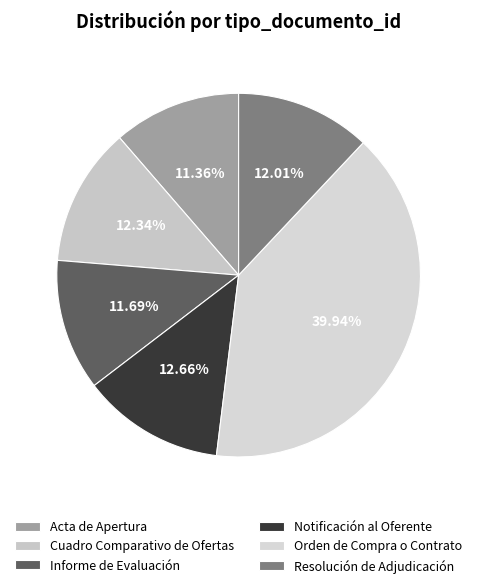

Does Orden de Compra o Contrato represent more than half of the total?

No